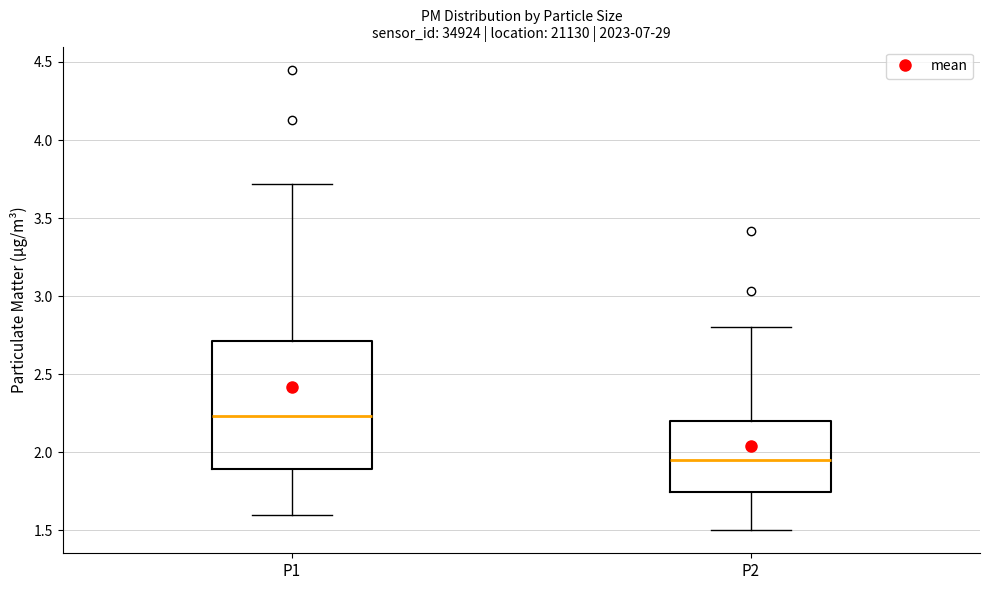

Comparing the boxes themselves (not the whiskers), which one is the tallest?

P1